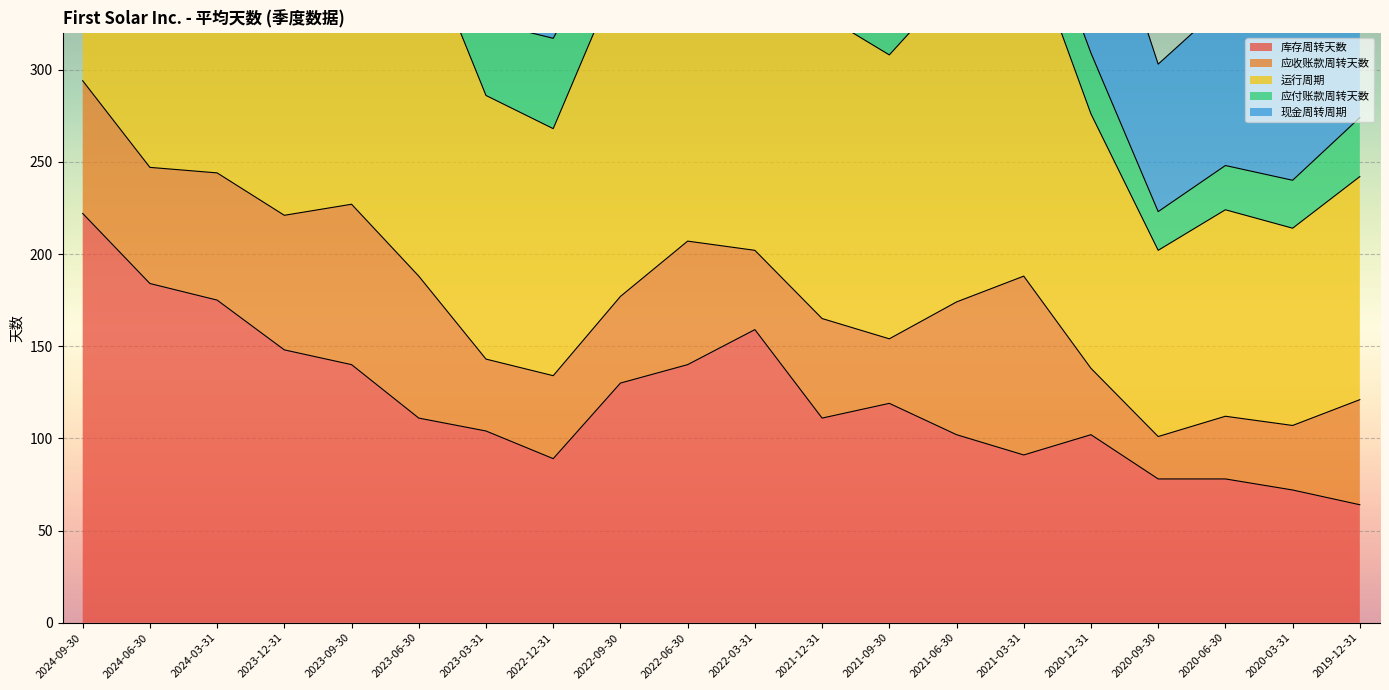

In 运行周期, how many points are higher than both neighbors (excluding endpoints)?

4